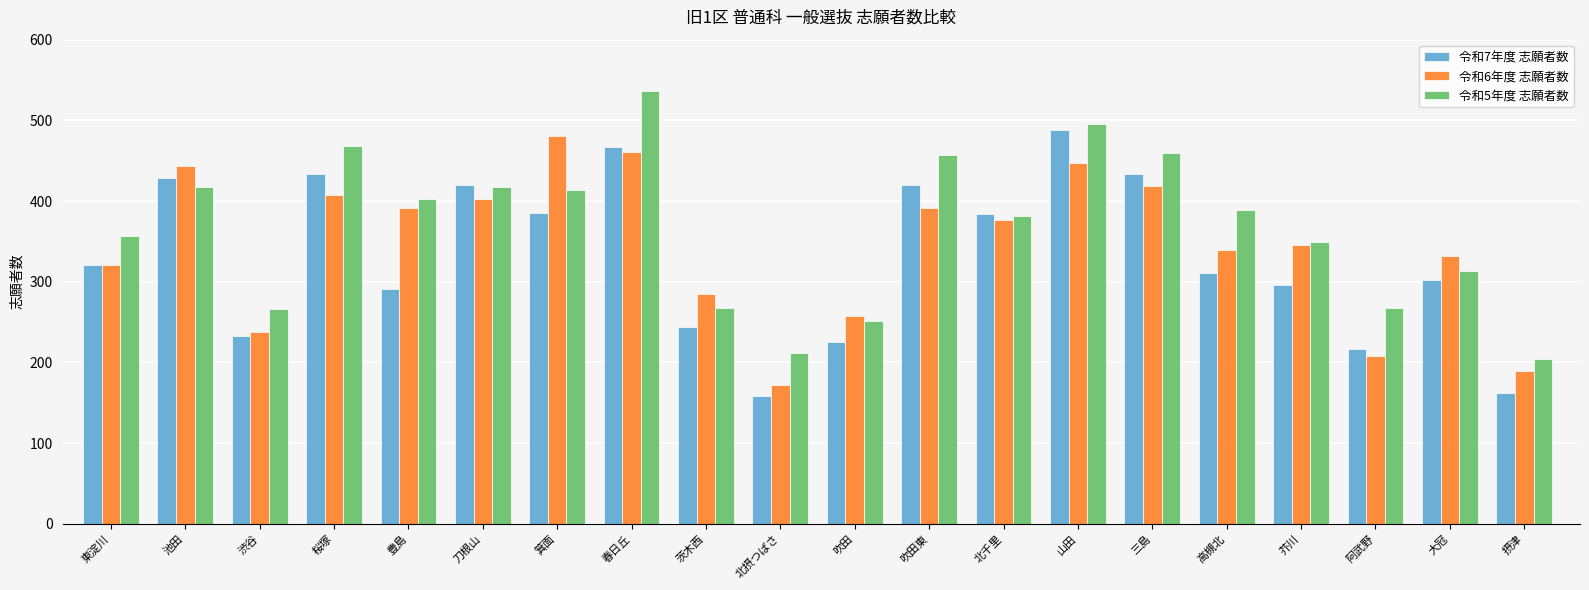

What is the spread (max minus min) of values at 吹田?

33